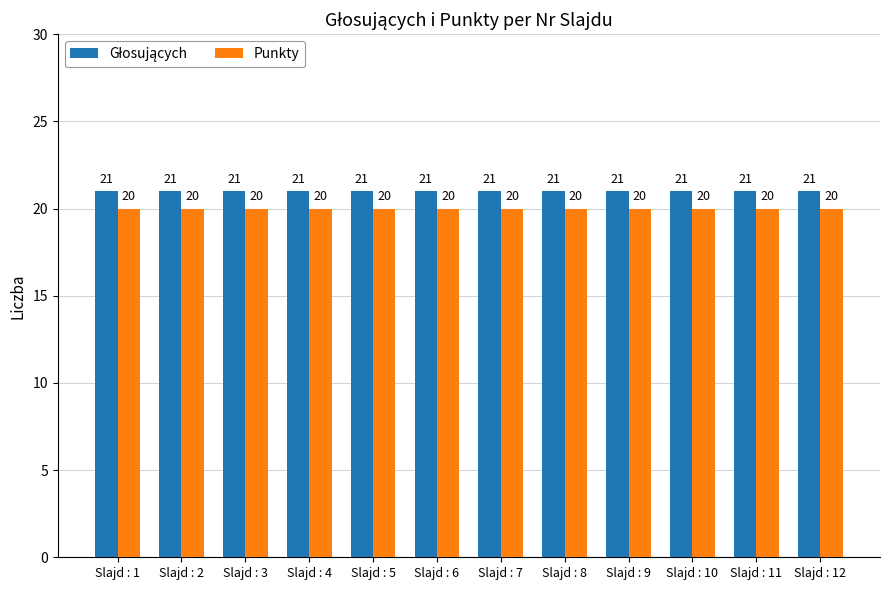

What is the maximum value shown in the chart?

21